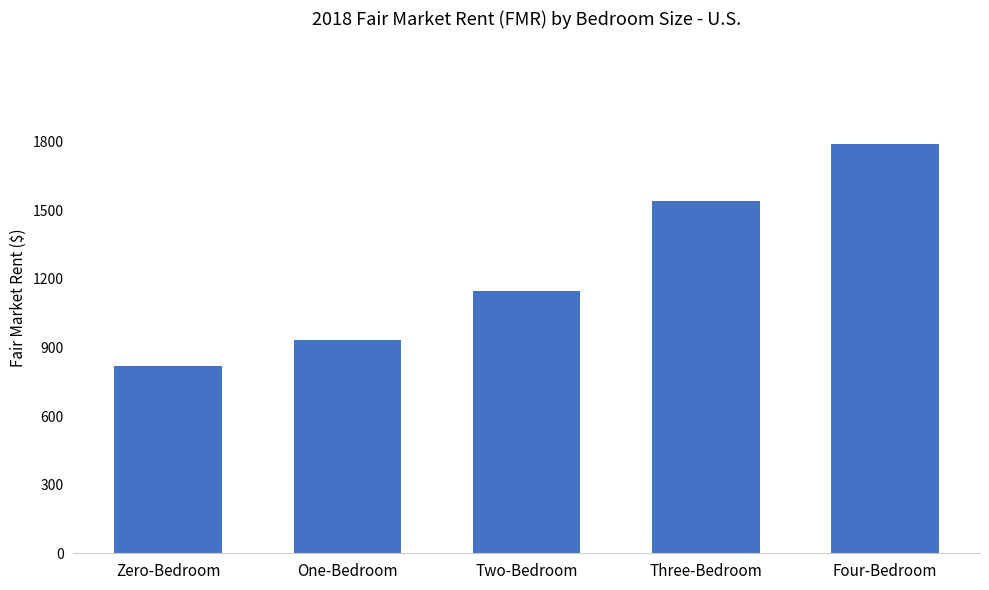

True or false: the data shows 1551.6 at One-Bedroom.

False